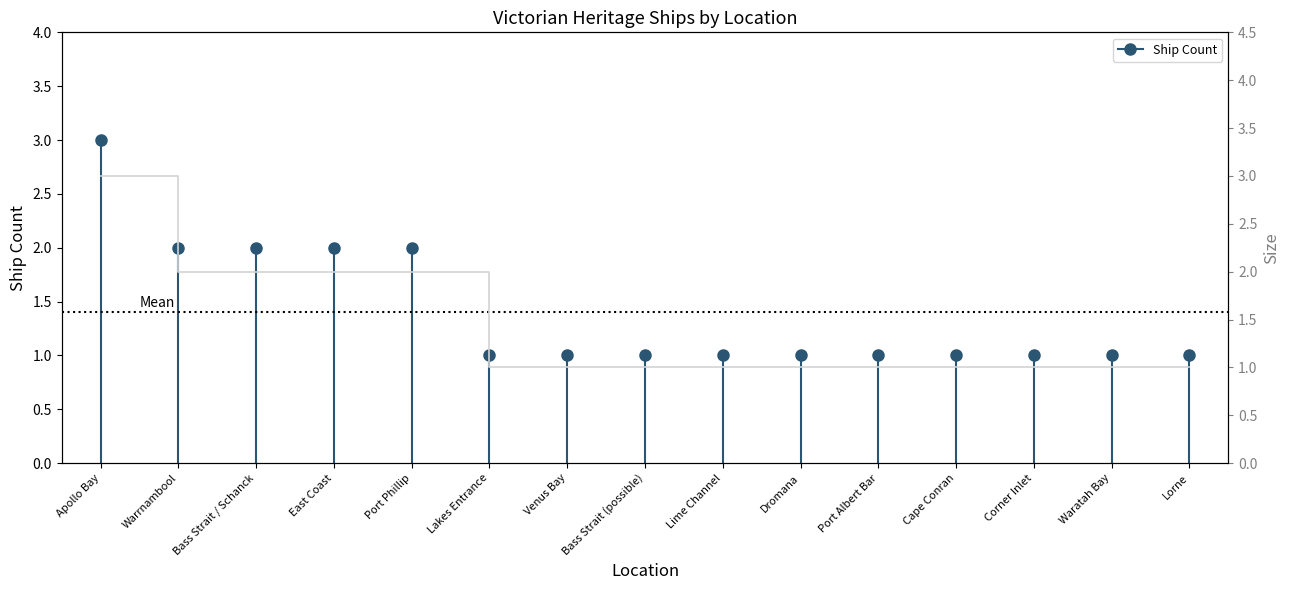

What is the difference between the maximum and minimum values?

2